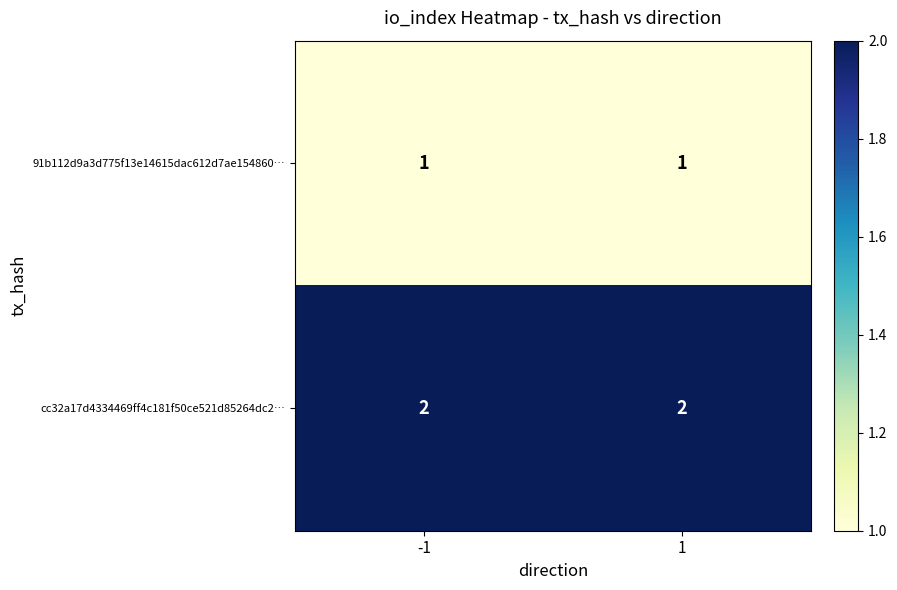

Rank the series by their average value, from highest to lowest.

cc32a17d4334469ff4c181f50ce521d85264dc2…, 91b112d9a3d775f13e14615dac612d7ae154860…